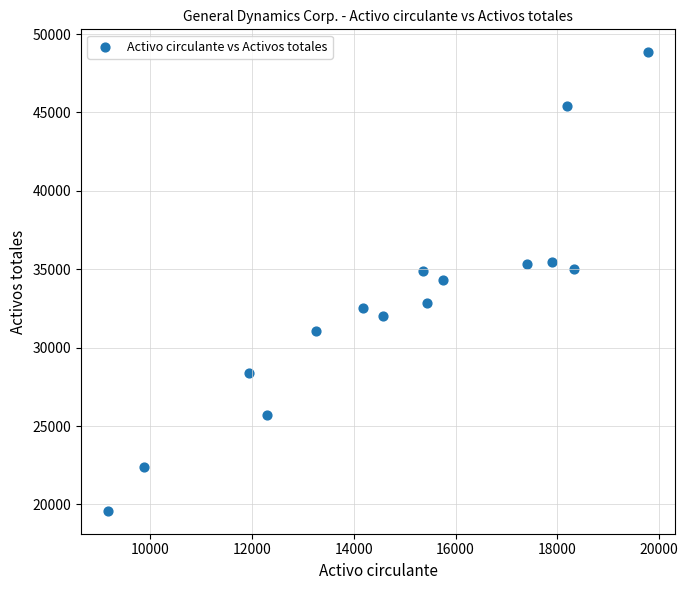

What is the range of X values (max minus min)?

10607